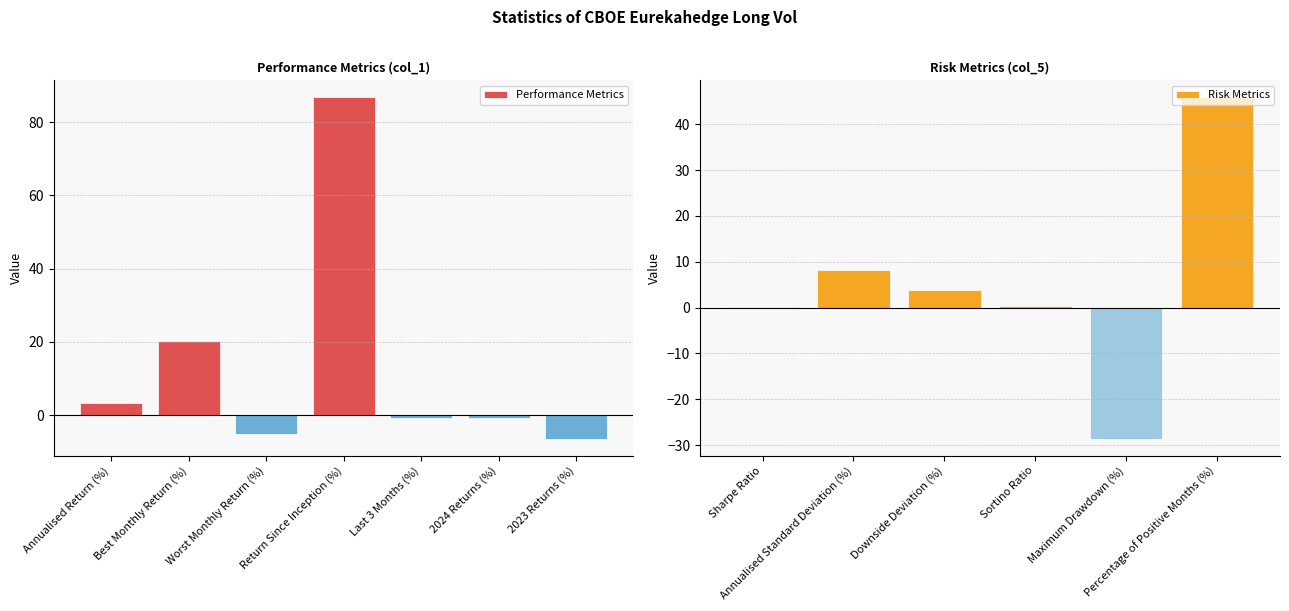

Are the bars grouped side by side (vs. stacked)?

No